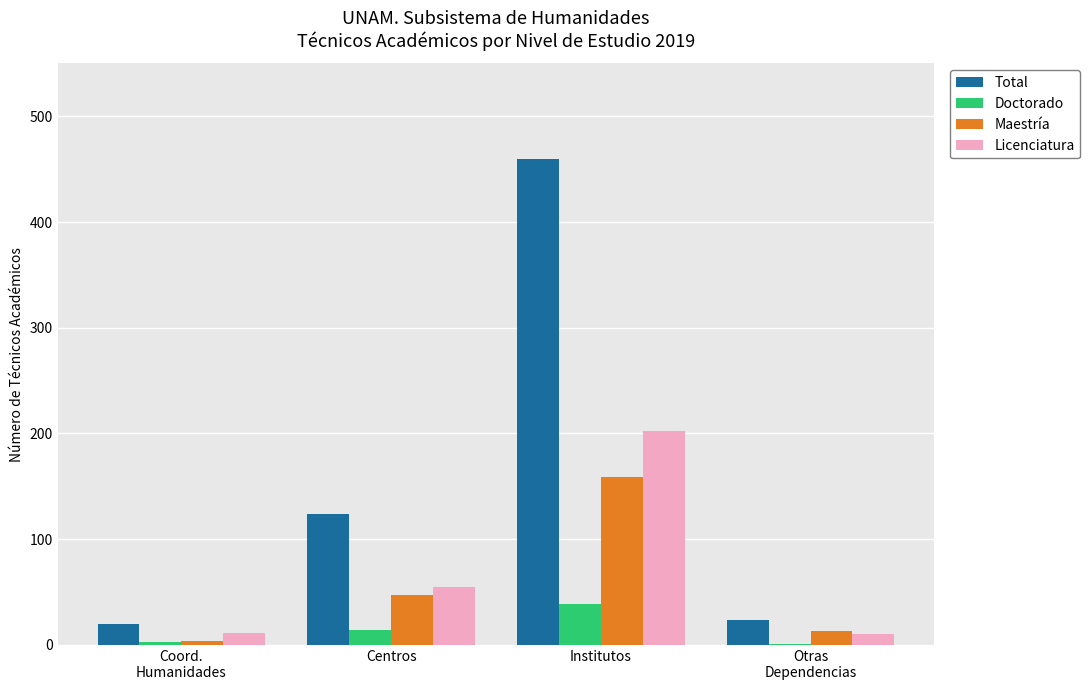

Is it true that Licenciatura equals 74 at Institutos?

False